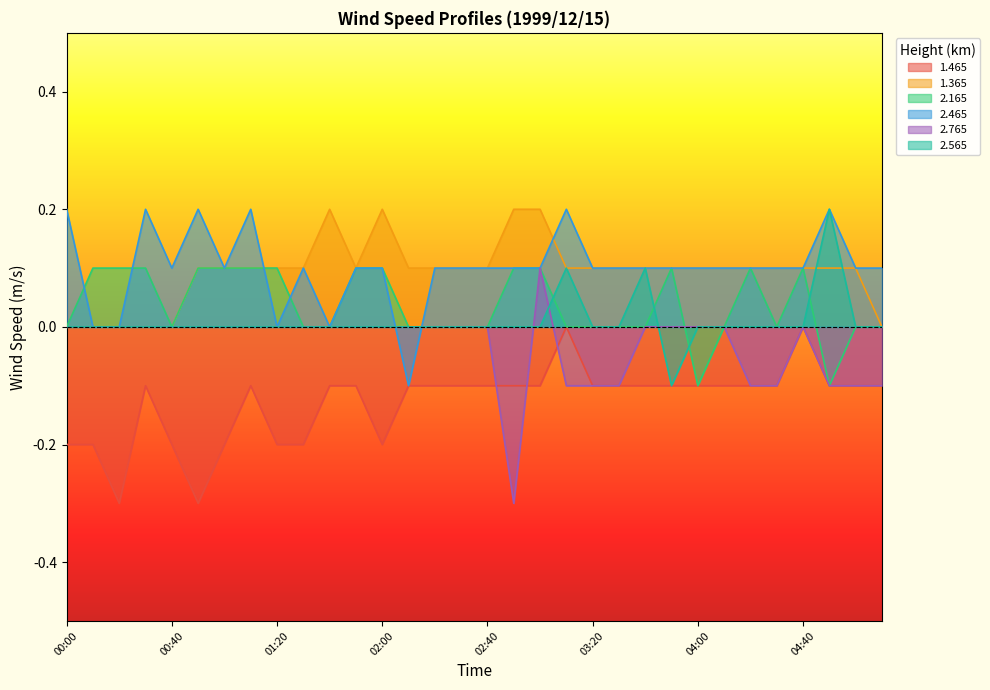

Reading right to left, list all the values displayed in this chart.

1.465: -0.1	-0.1	-0.1	-0.0	-0.1	-0.1	-0.1	-0.1	-0.1	-0.1	-0.1	-0.1	-0.0	-0.1	-0.1	-0.1	-0.1	-0.1	-0.1	-0.2	-0.1	-0.1	-0.2	-0.2	-0.1	-0.2	-0.3	-0.2	-0.1	-0.3	-0.2	-0.2
1.365: 0.0	0.1	0.1	0.1	0.1	0.1	0.1	0.1	0.1	0.1	0.1	0.1	0.1	0.2	0.2	0.1	0.1	0.1	0.1	0.2	0.1	0.2	0.1	0.1	0.1	0.1	0.1	0.0	0.0	-0.0	-0.0	0.0
2.165: 0.0	0.0	-0.1	0.1	0.0	0.1	0.0	-0.1	0.1	0.0	0.0	0.0	-0.0	0.1	0.1	0.0	0.0	-0.0	0.0	0.1	0.1	0.0	0.0	0.1	0.1	0.1	0.1	-0.0	0.1	0.1	0.1	0.0
2.465: 0.1	0.1	0.2	0.1	0.1	0.1	0.1	0.1	0.1	0.1	0.1	0.1	0.2	0.1	0.1	0.1	0.1	0.1	-0.1	0.1	0.1	0.0	0.1	0.0	0.2	0.1	0.2	0.1	0.2	0.0	-0.0	0.2
2.765: -0.1	-0.1	-0.1	-0.0	-0.1	-0.1	-0.0	-0.0	-0.0	-0.0	-0.1	-0.1	-0.1	0.1	-0.3	0.0	0.0	0.0	0.0	0.0	0.0	0.0	0.0	0.0	0.0	0.0	0.0	0.0	0.0	0.0	0.0	0.0
2.565: 0.0	0.0	0.2	0.0	0.0	0.0	0.0	0.0	-0.1	0.1	0.0	0.0	0.1	0.0	0.0	0.0	0.0	0.0	0.0	0.0	0.0	0.0	0.0	0.0	0.0	0.0	0.0	0.0	0.0	0.0	0.0	0.0